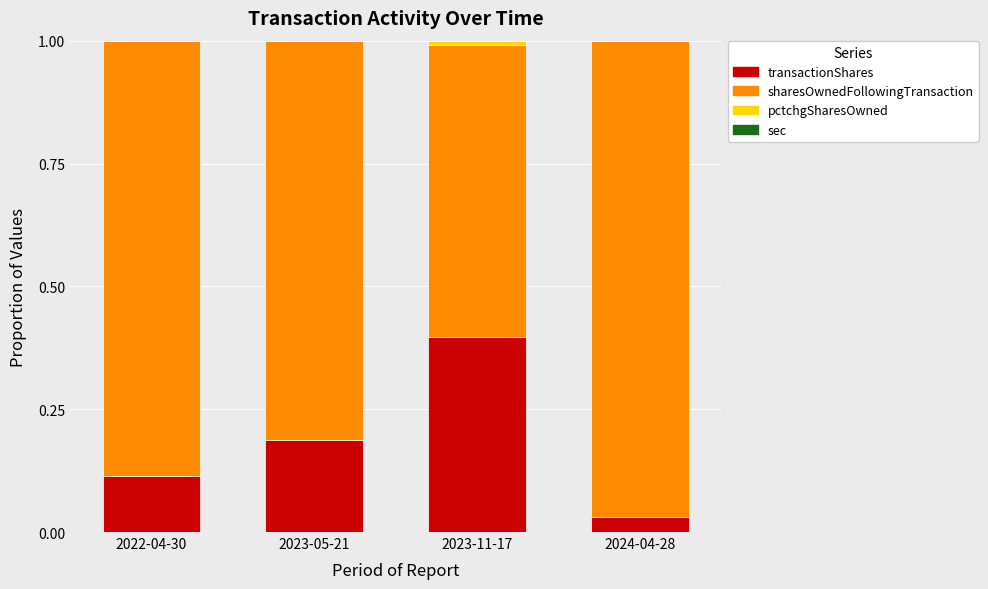

The value of transactionShares at 2023-11-17 is 0.4. True or false?

True